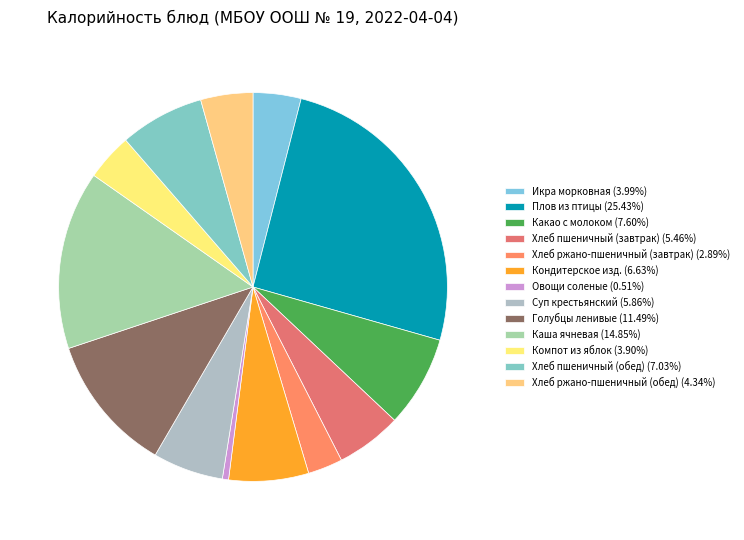

Count the number of slices in the pie.

13